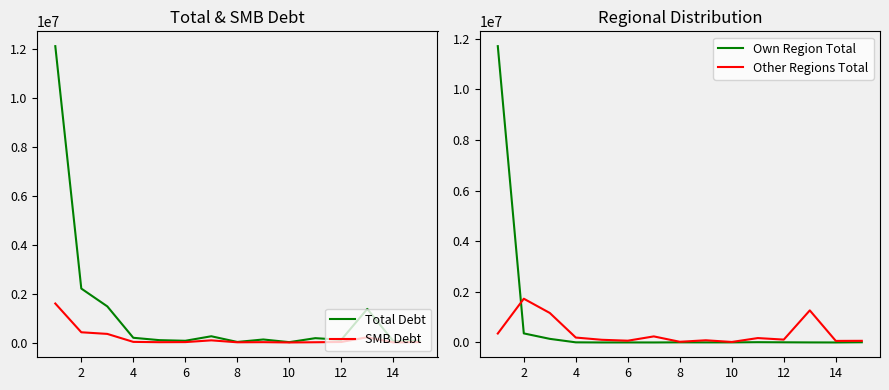

True or false: Own Region Total has more than 0 points higher than both neighbors.

True